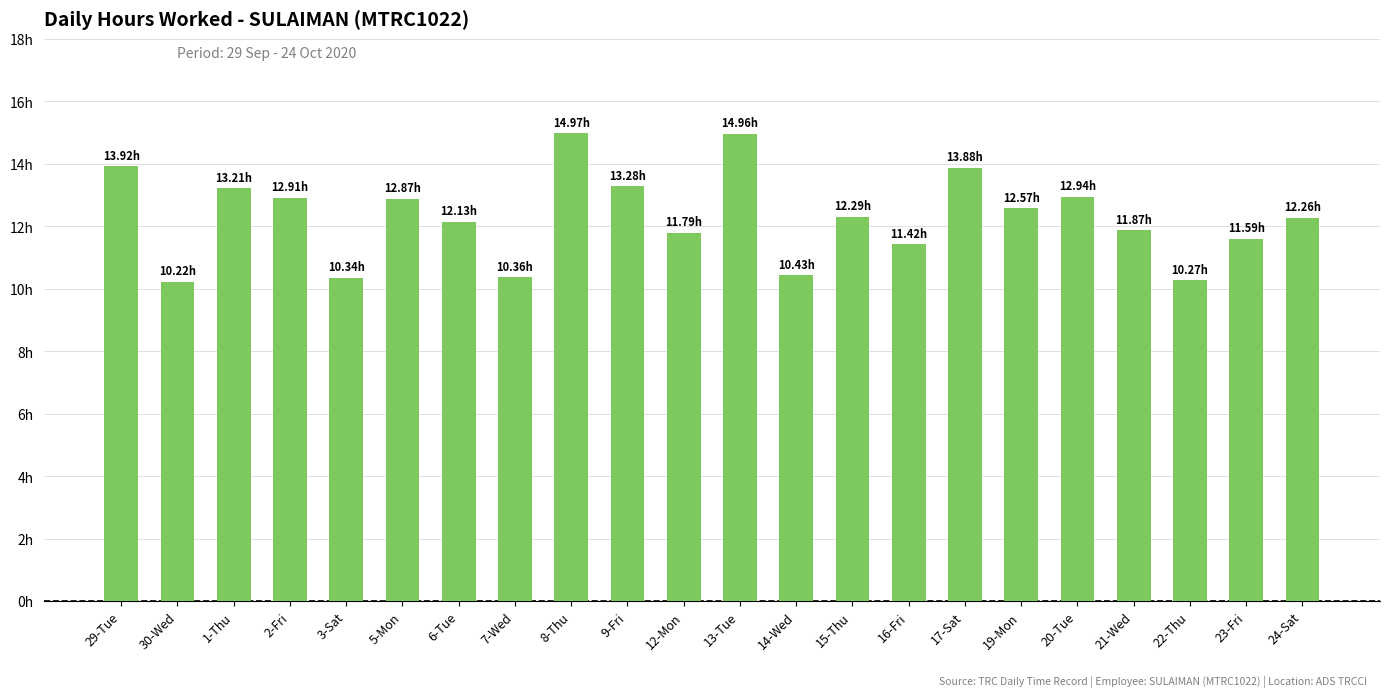

List the labels in order of value, smallest first.

30-Wed, 22-Thu, 3-Sat, 7-Wed, 14-Wed, 16-Fri, 23-Fri, 12-Mon, 21-Wed, 6-Tue, 24-Sat, 15-Thu, 19-Mon, 5-Mon, 2-Fri, 20-Tue, 1-Thu, 9-Fri, 17-Sat, 29-Tue, 13-Tue, 8-Thu